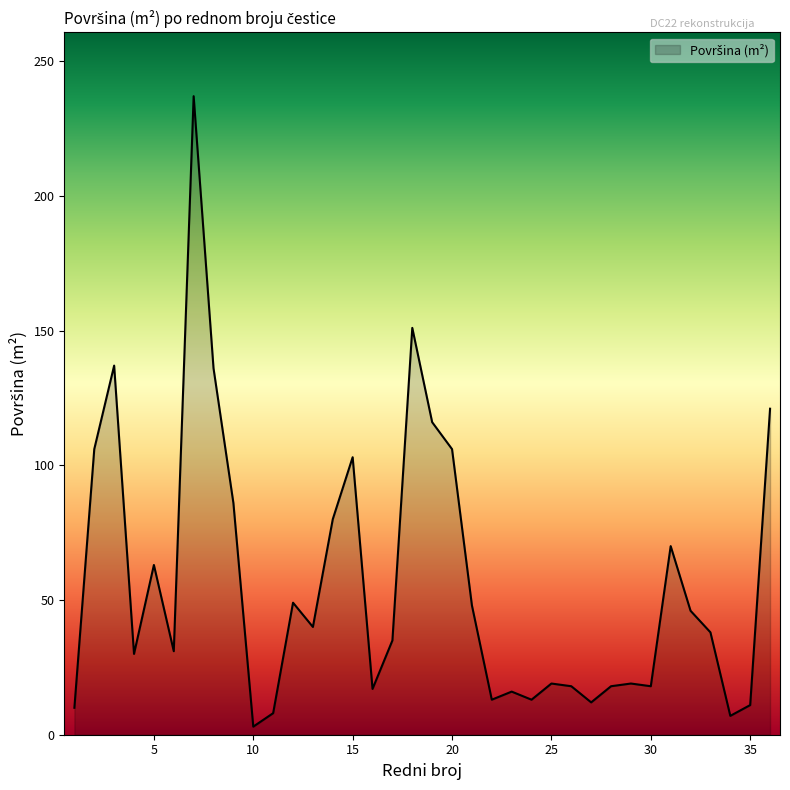

Does the chart display data point markers on the line(s)?

No